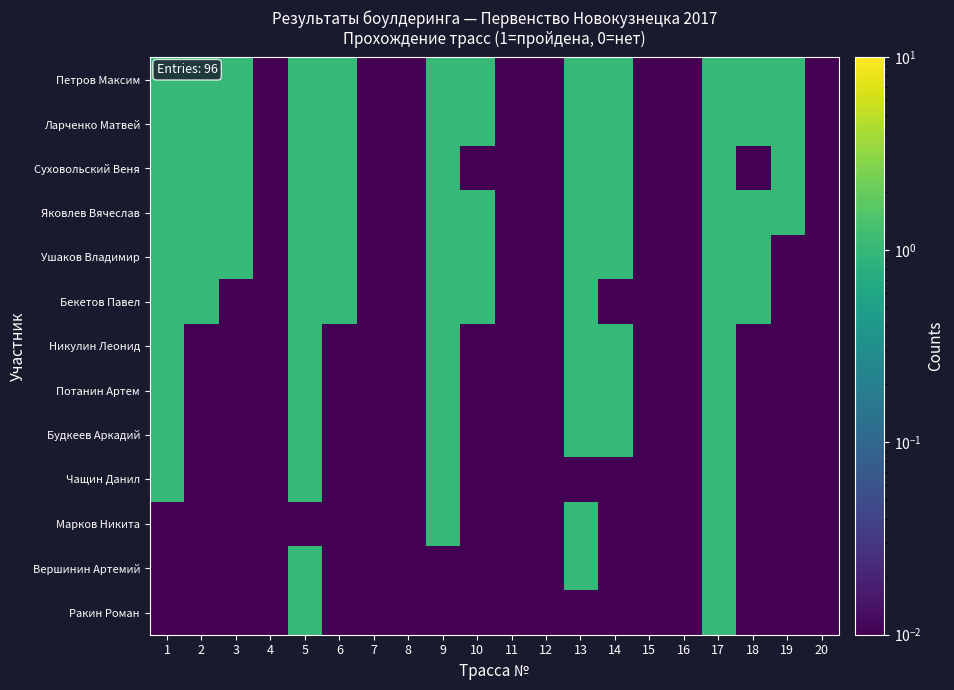

Rank the series at 6 from lowest to highest value.

Никулин Леонид, Потанин Артем, Будкеев Аркадий, Чащин Данил, Марков Никита, Вершинин Артемий, Ракин Роман, Петров Максим, Ларченко Матвей, Суховольский Веня, Яковлев Вячеслав, Ушаков Владимир, Бекетов Павел